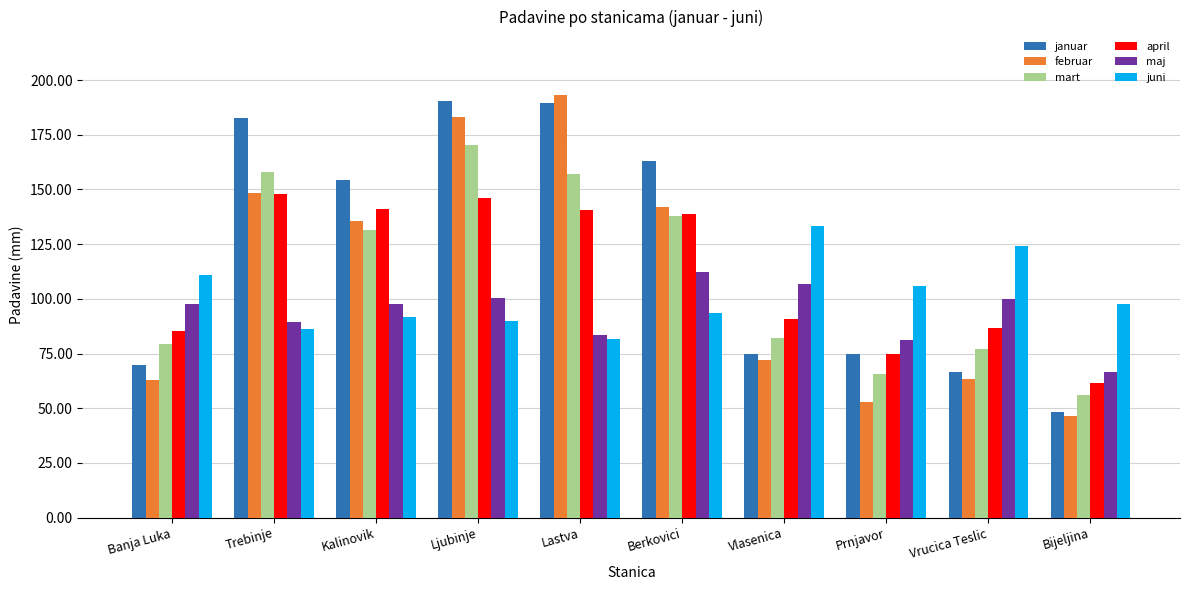

What is the sum of all maj values?

935.1